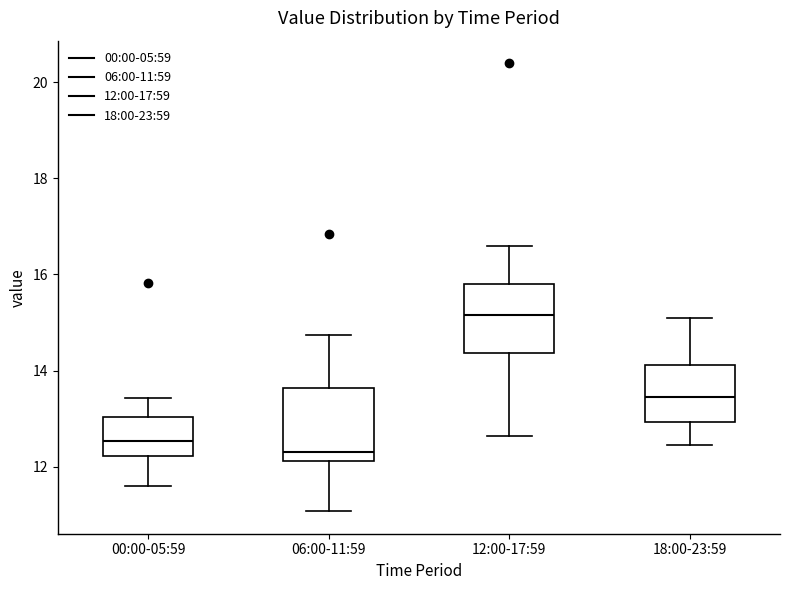

Which box's median line is the highest?

12:00-17:59